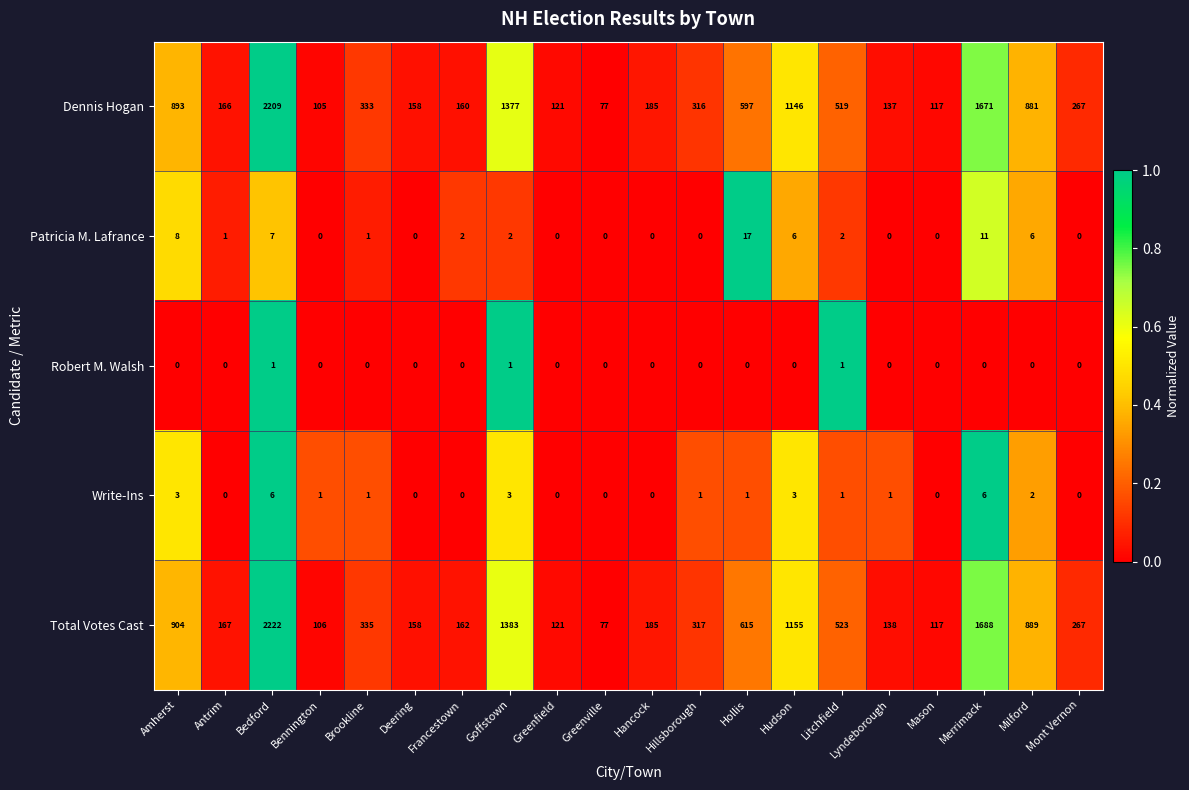

True or false: Robert M. Walsh has a value of 0 at Greenville.

True